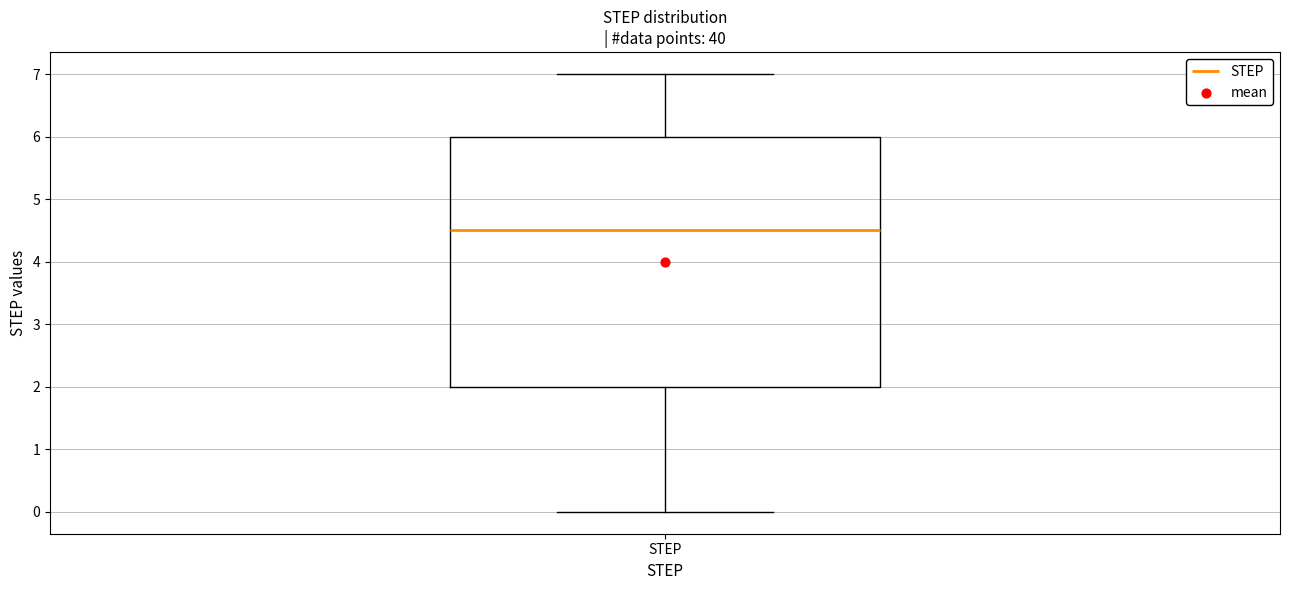

Transcribe this box plot: give where the median line is, the range the box spans, and where the two whiskers end, as read against the y-axis. The values are not printed on the chart, so give them approximately, as read against the axis.

median 4.5, box 2.0 to 6.0, whiskers 0.0 to 7.0